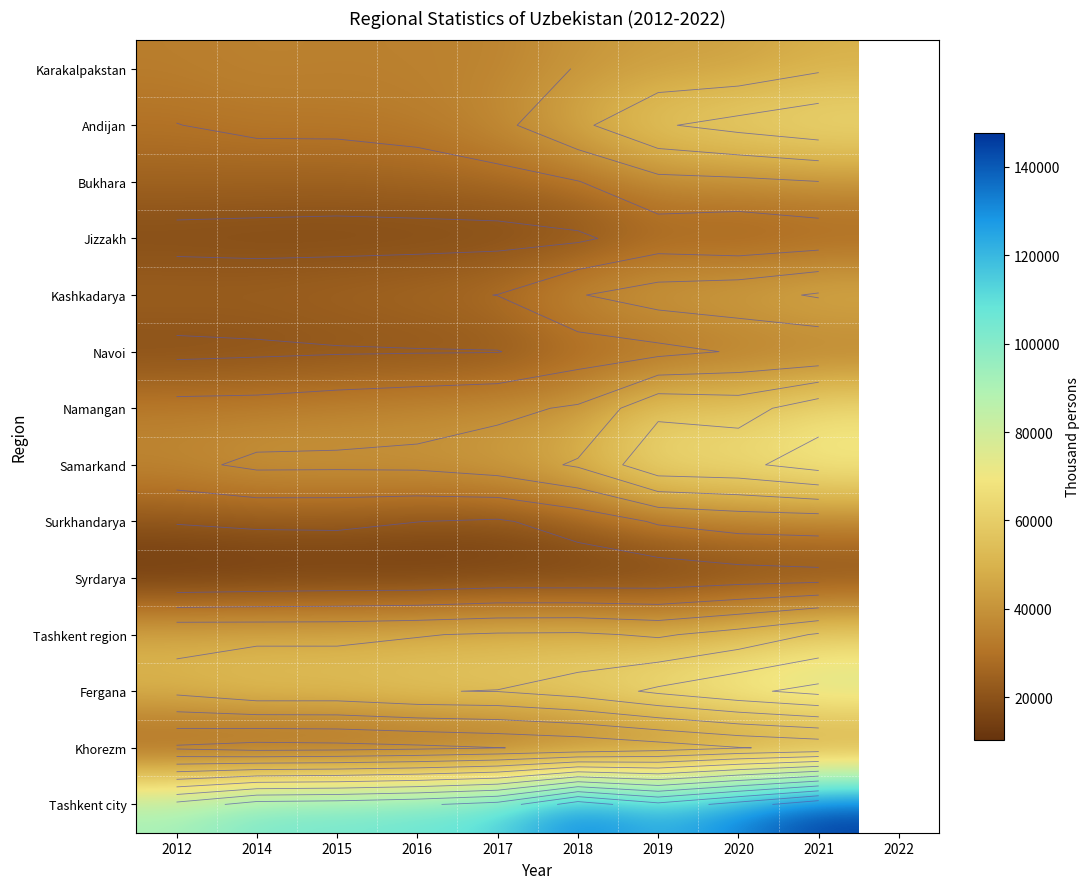

Is it true that Kashkadarya equals 56010 at 2018?

False